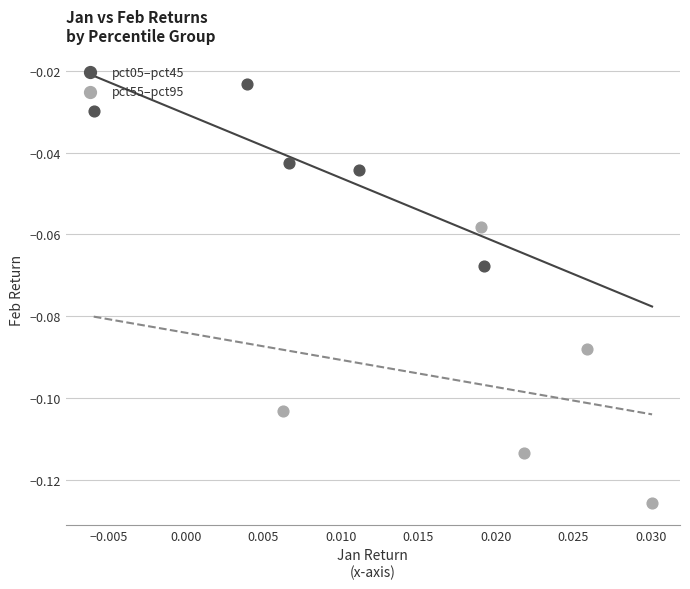

Which series reaches the maximum Y coordinate?

pct05–pct45